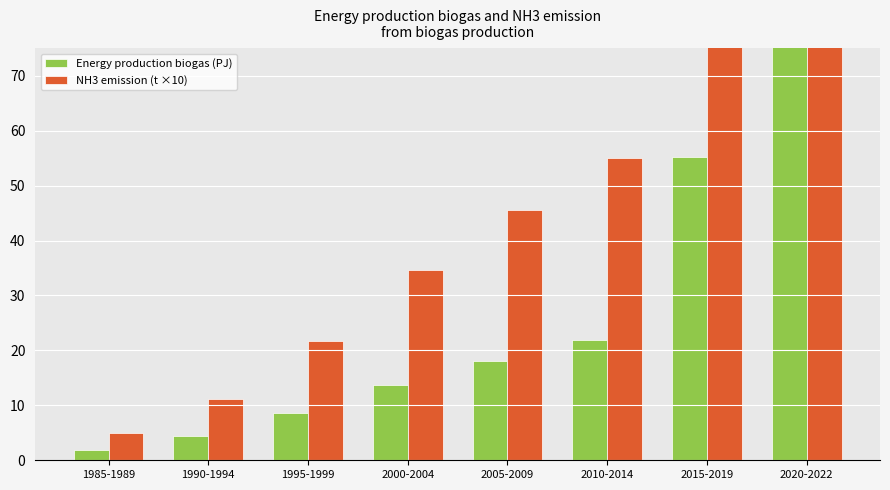

Count the number of data series in this chart.

2